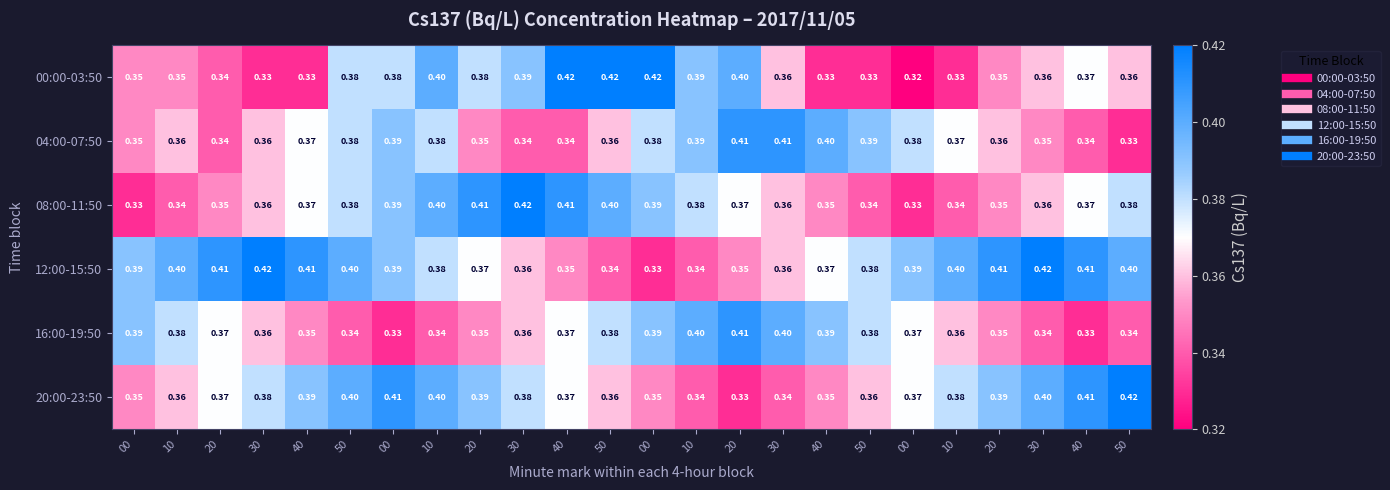

How many data points does each series have?

24